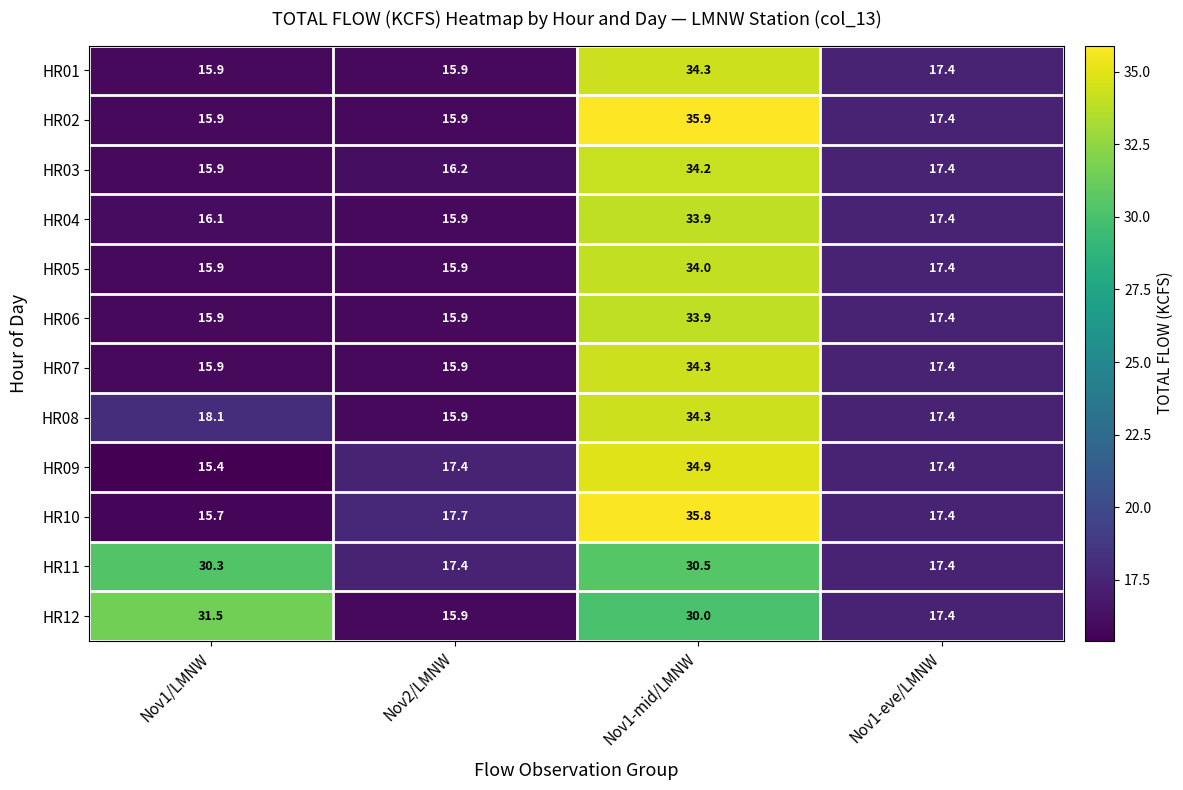

Is it true that HR04 equals 33.9 at Nov1-mid/LMNW?

True